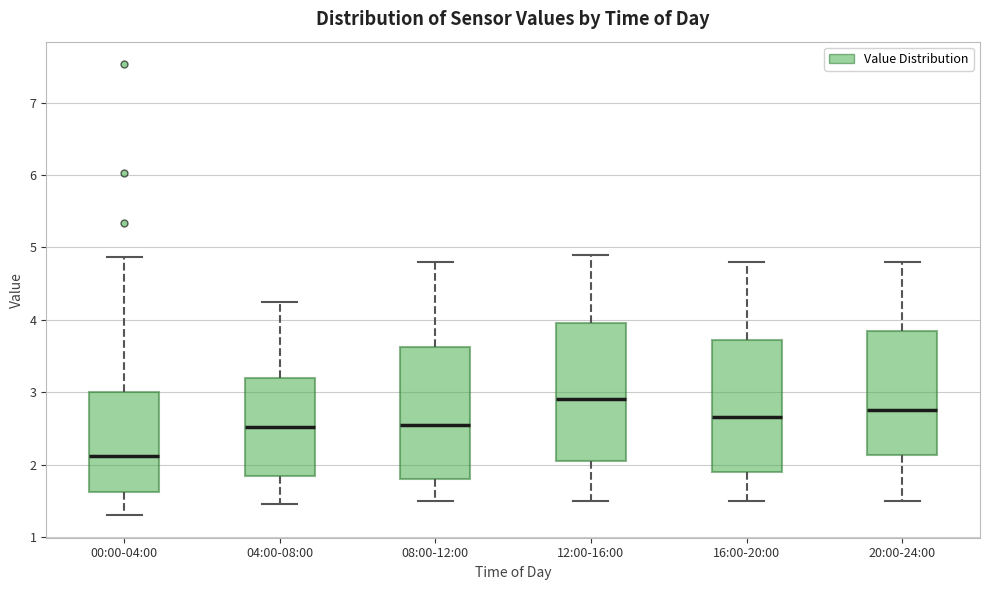

Where is the upper edge of the box for 08:00-12:00 on the y-axis? The values are not printed on the chart, so give them approximately, as read against the axis.

3.6